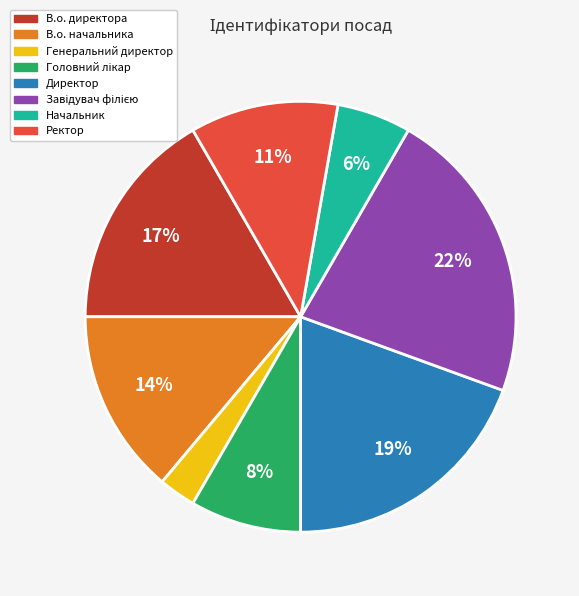

How many slices are in this pie chart?

8